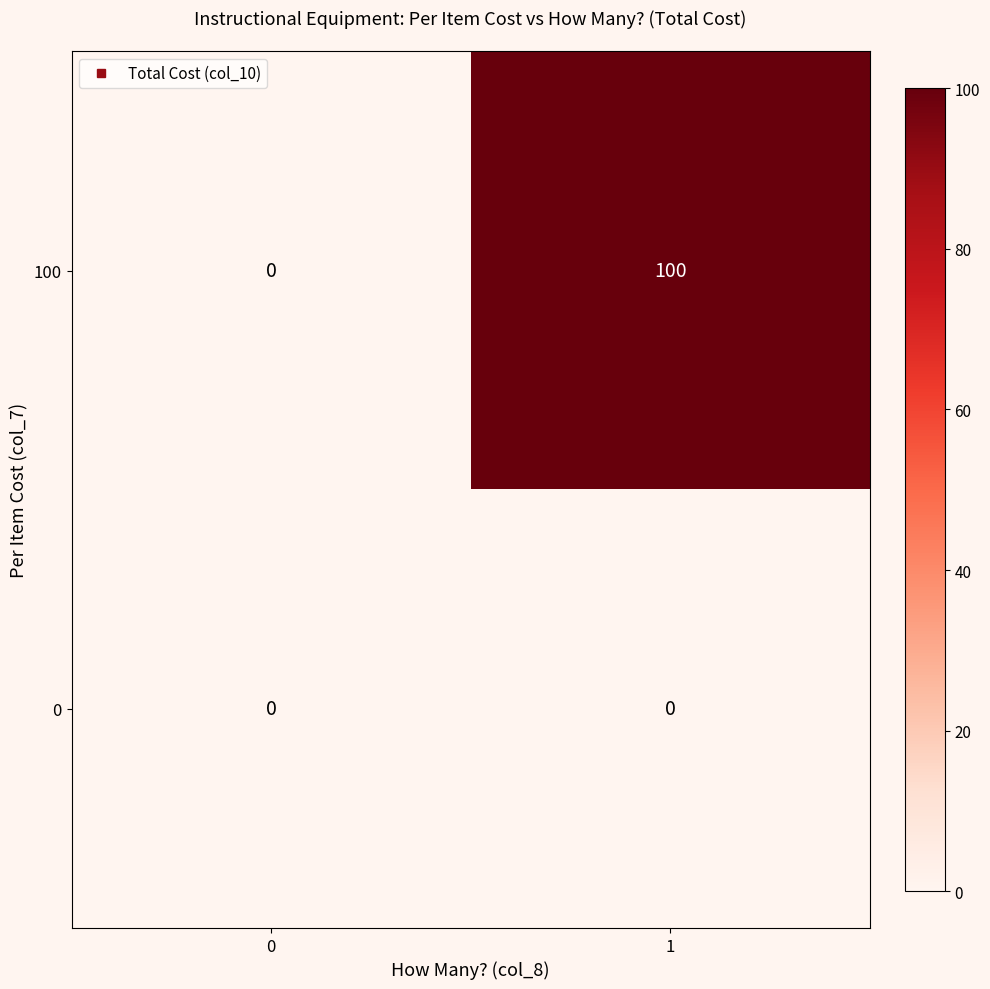

Reading left to right, list all the values displayed in this chart.

100: 0	100
0: 0	0